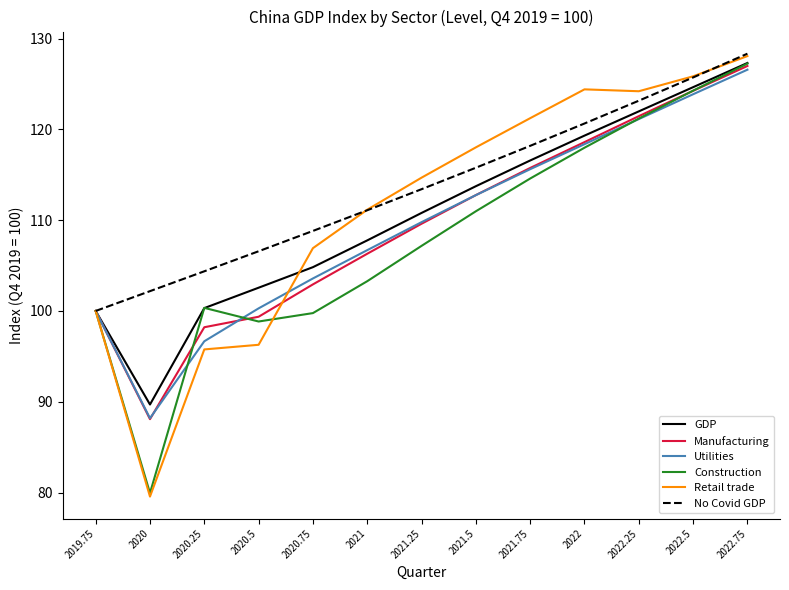

What position from the left is 2020?

2